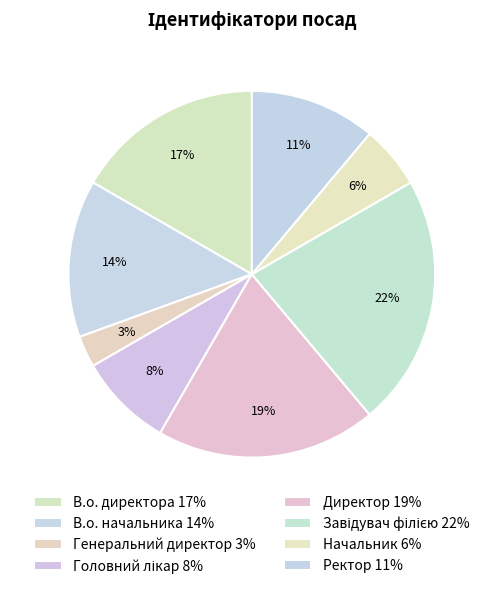

How many slices are in this pie chart?

8